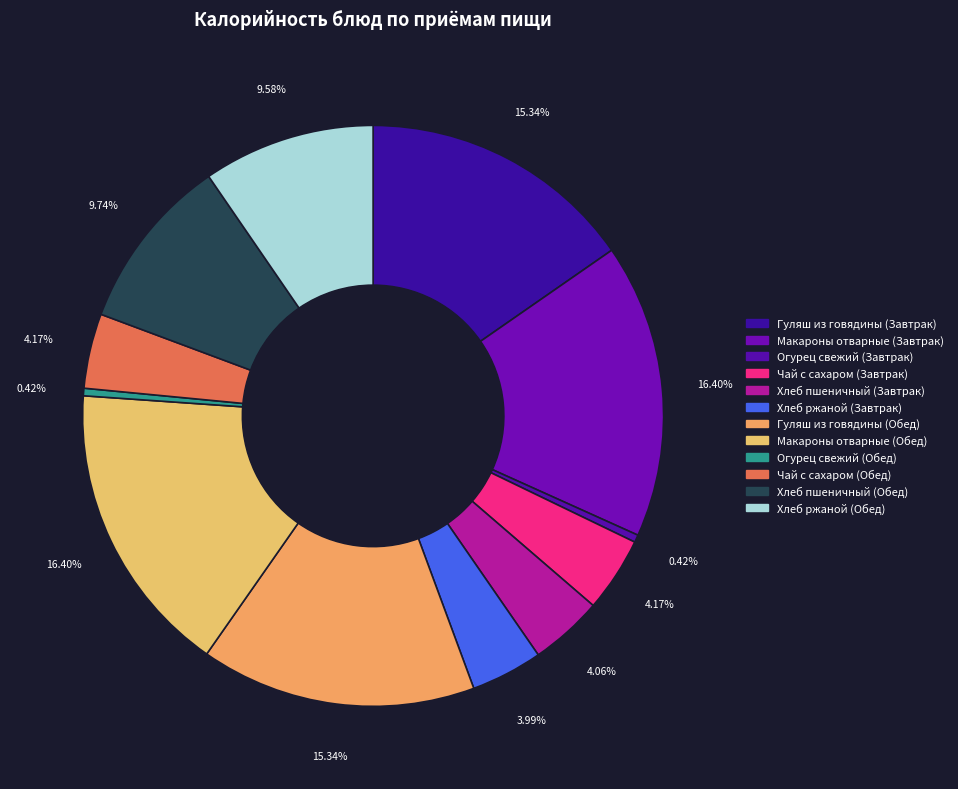

Does Хлеб пшеничный (Завтрак) represent more than half of the total?

No